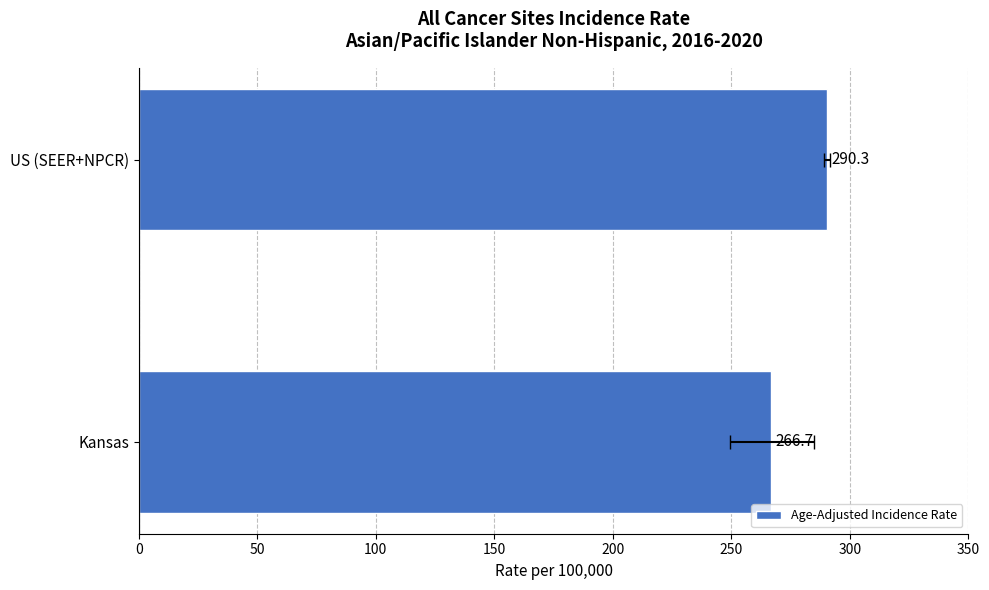

What is the change in value from Kansas to US (SEER+NPCR)?

+23.6